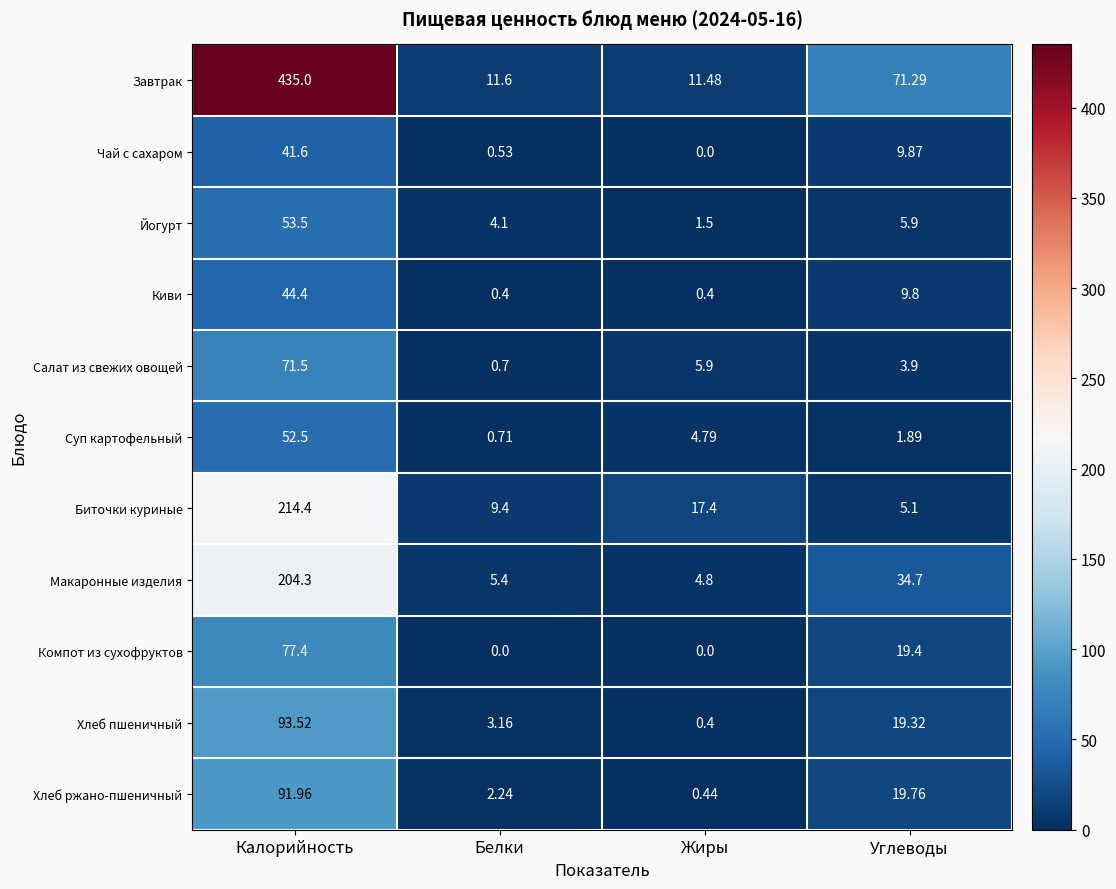

Between Калорийность and Углеводы, which series saw the biggest shift?

Завтрак